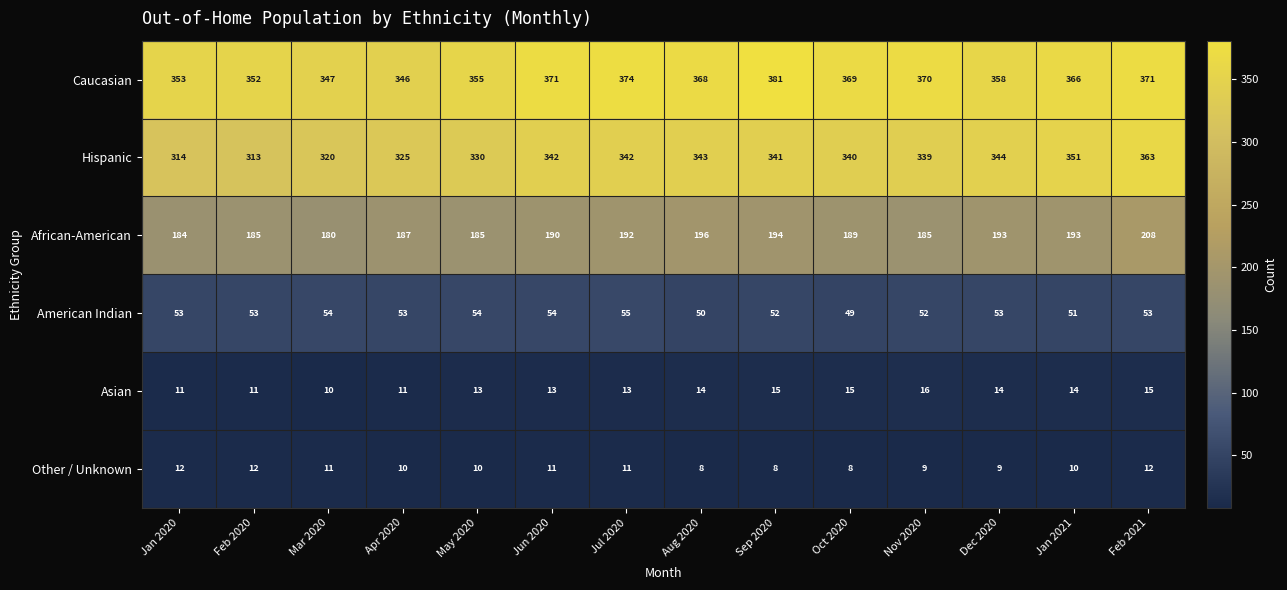

Which label corresponds to the largest value in the chart?

Sep 2020